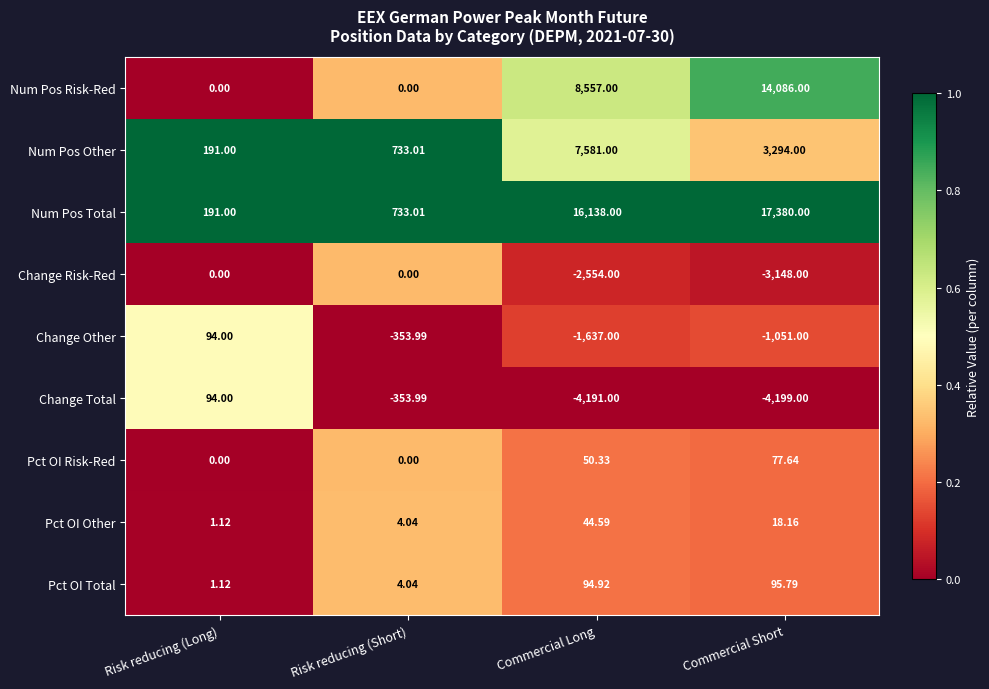

What is the difference between the highest and lowest values at Risk reducing (Long)?

191.0